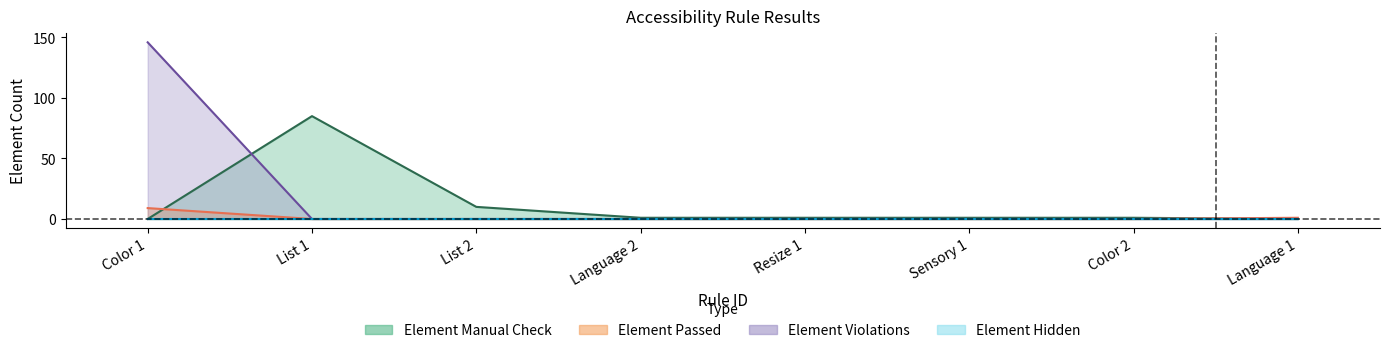

What is the value of the Element Manual Check point at the 3rd from the left?

10